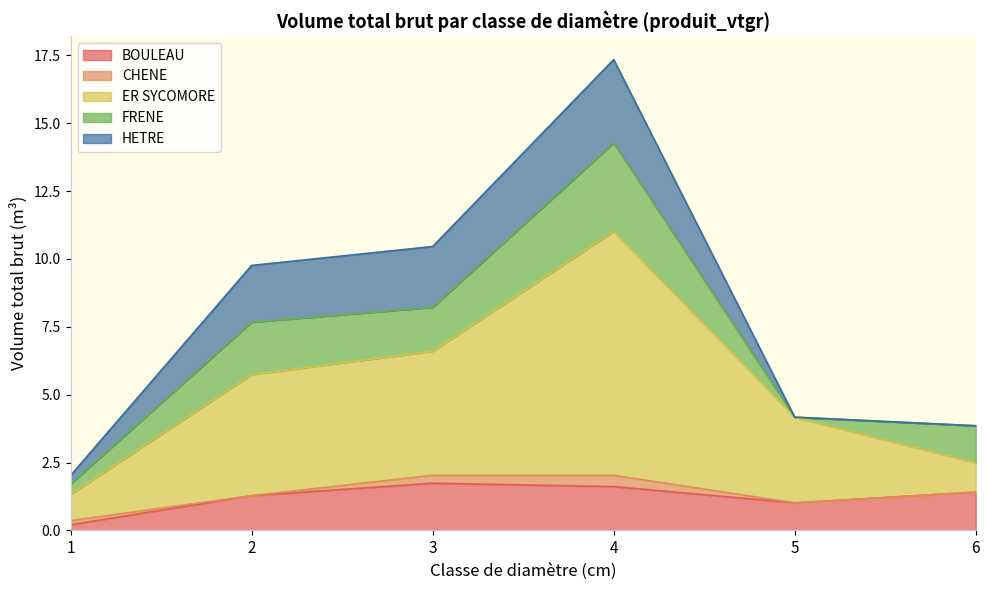

How many data points in FRENE are above 1?

4